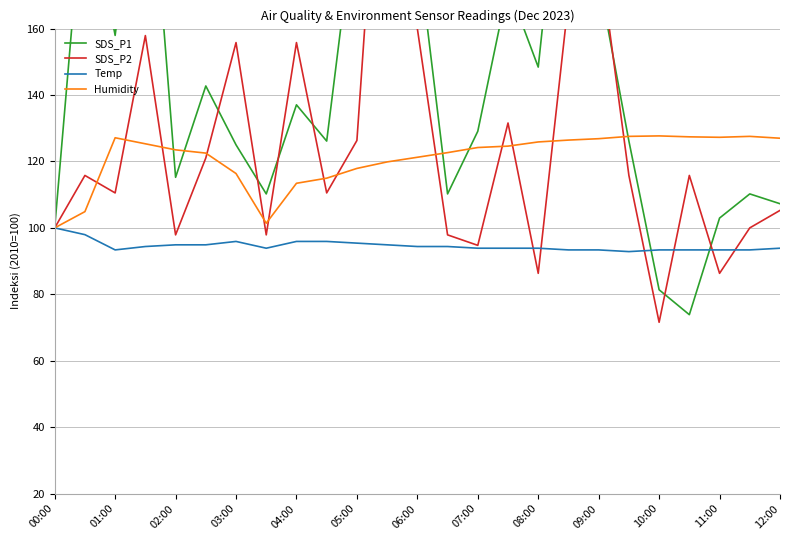

True or false: SDS_P2 has more than 1 points higher than both neighbors.

True